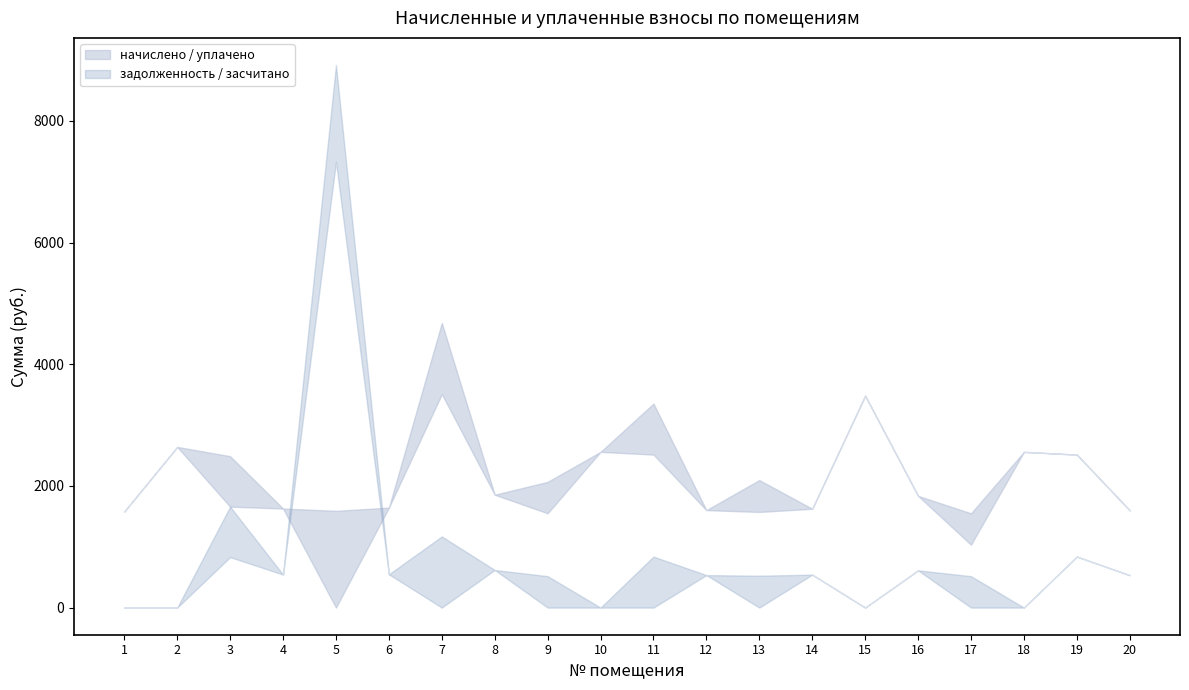

What is the value of the уплачено point at the 15th from the left?

3483.8